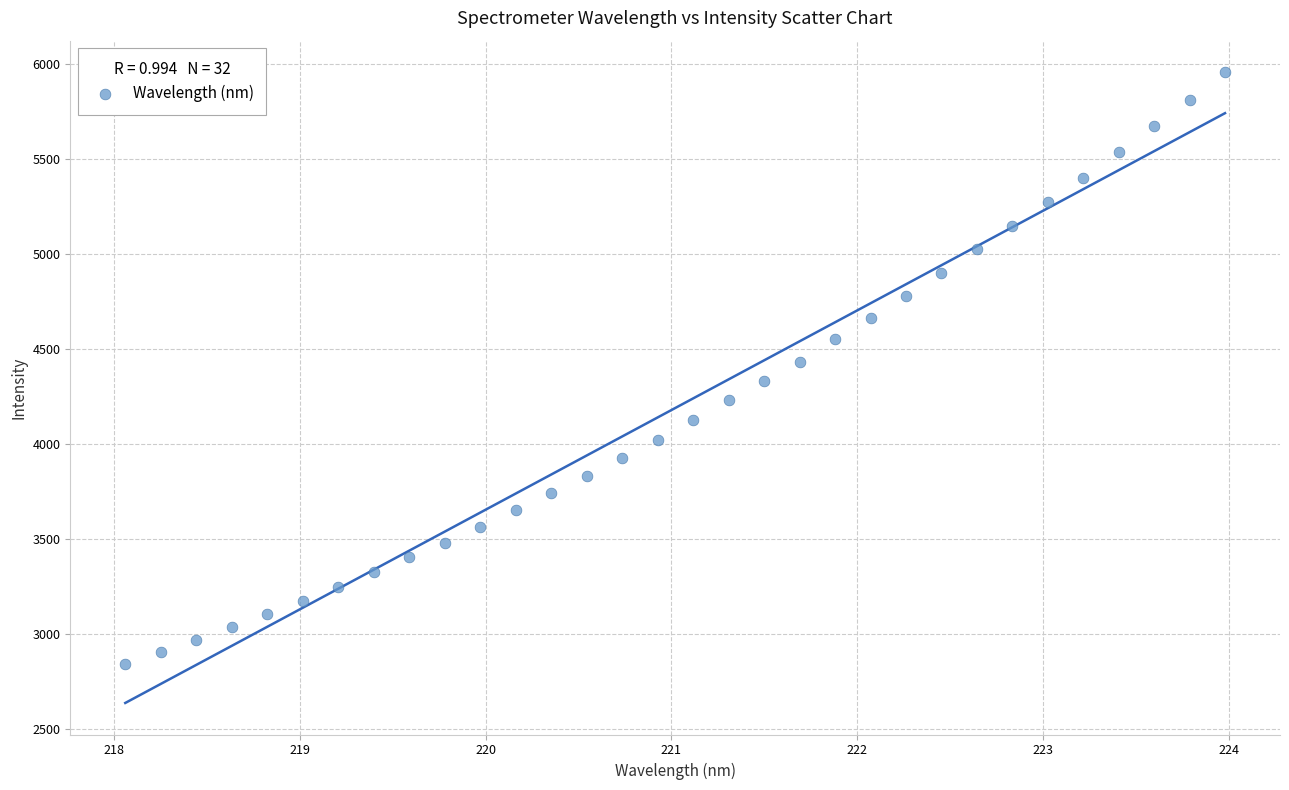

What is the range of X values (max minus min)?

5.9